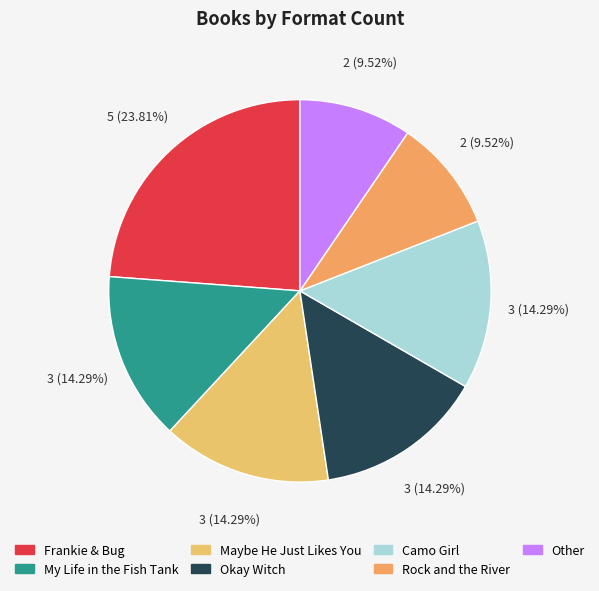

How many segments does this pie chart have?

7